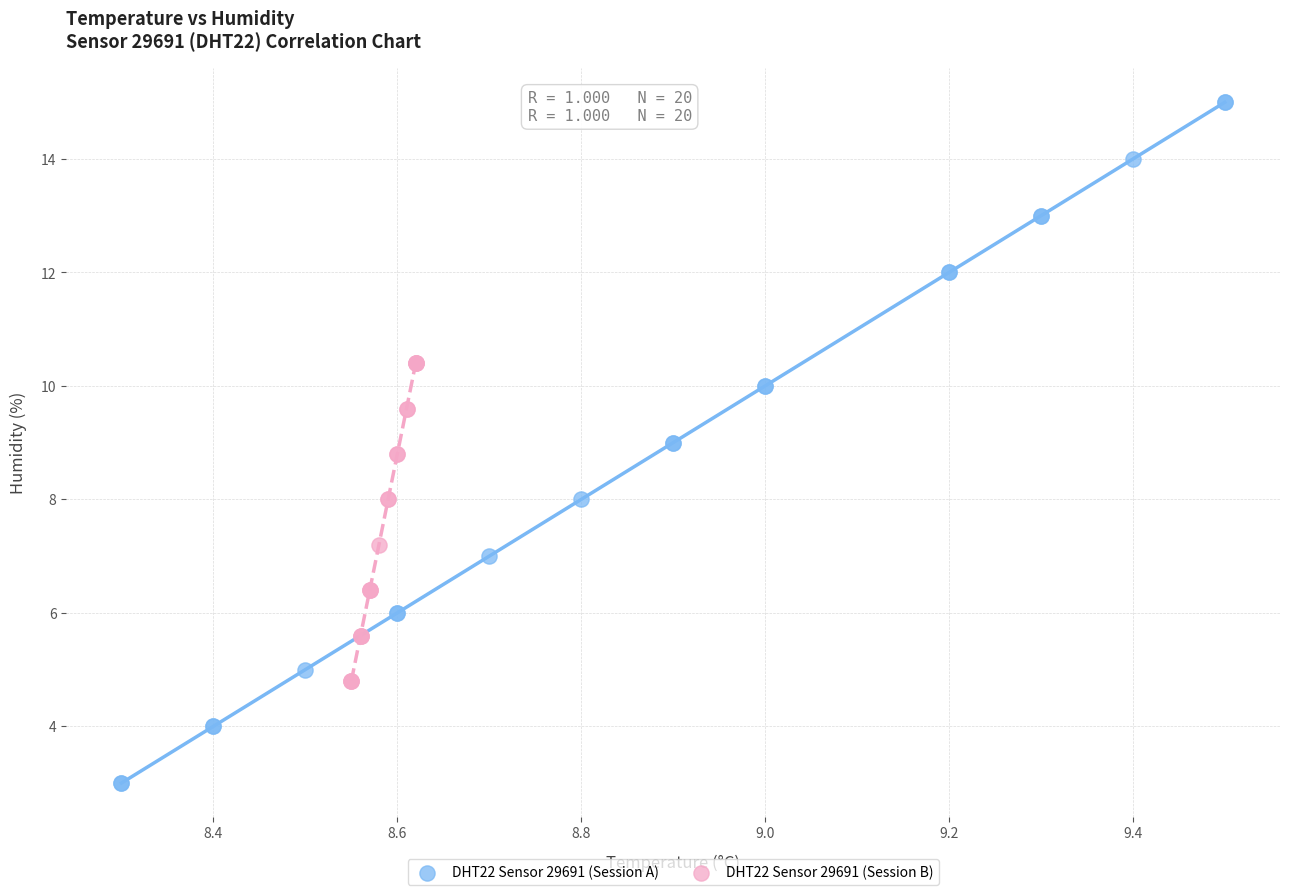

Which series contains the lowest Y value?

DHT22 Sensor 29691 (Session A)